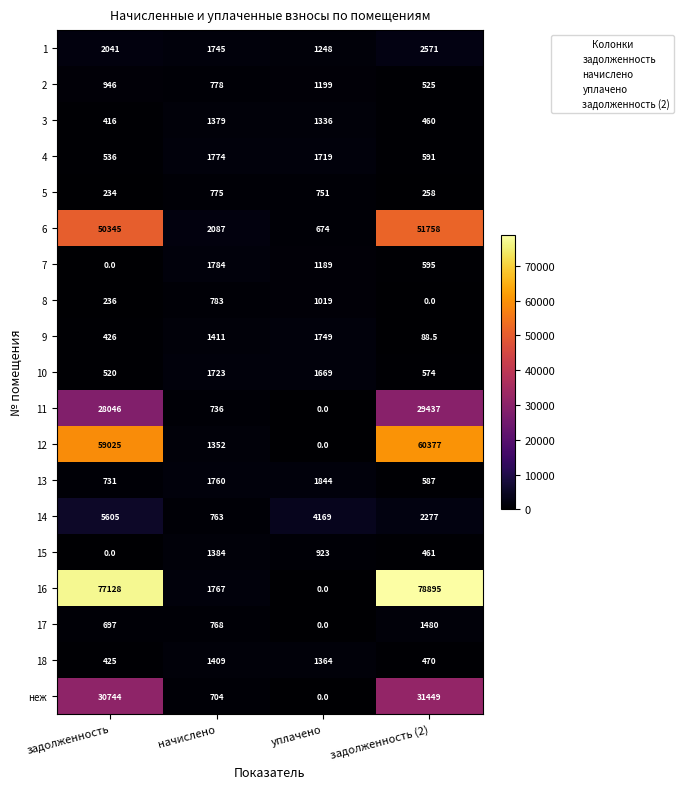

What is the sum of the 4 values at задолженность and начислено?

2310.0